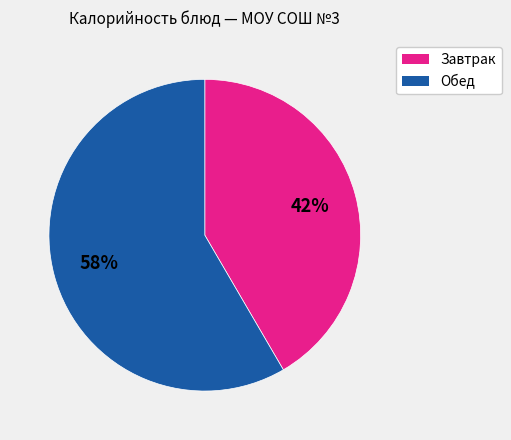

Does any single category account for the majority?

Yes